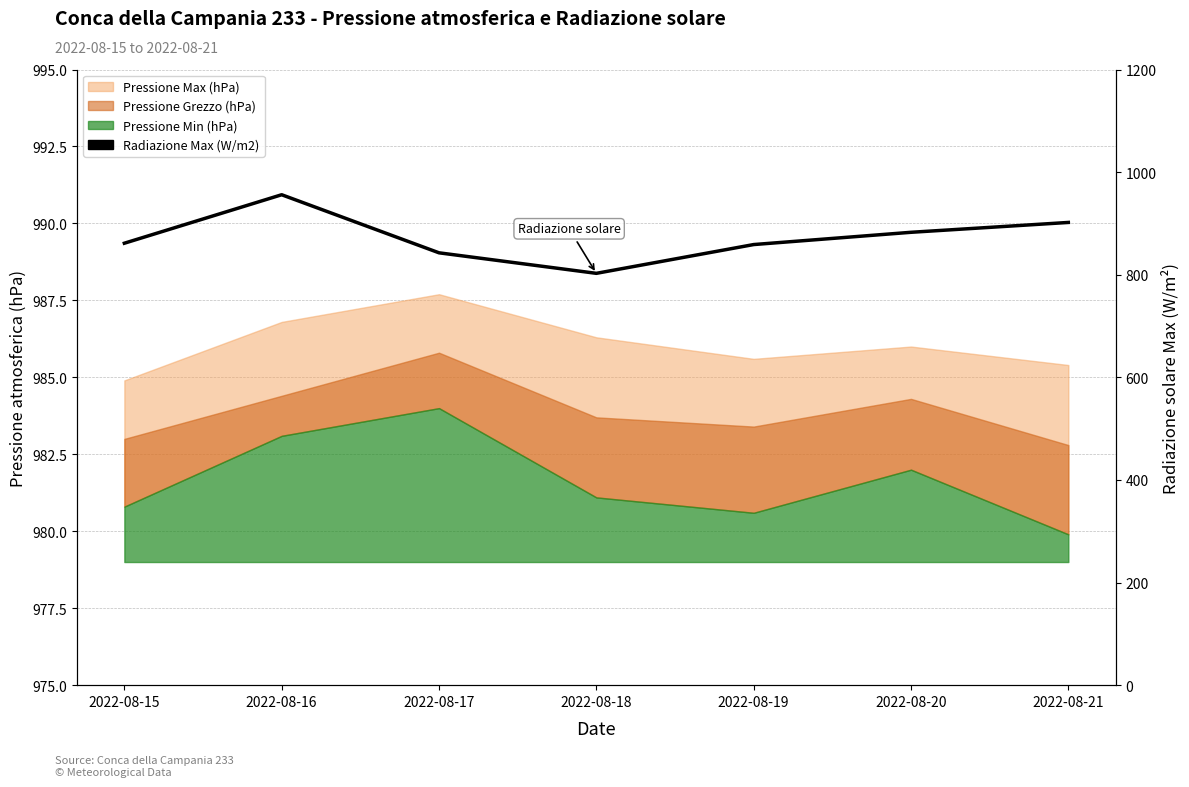

Which category has the lowest value across all series?

2022-08-18